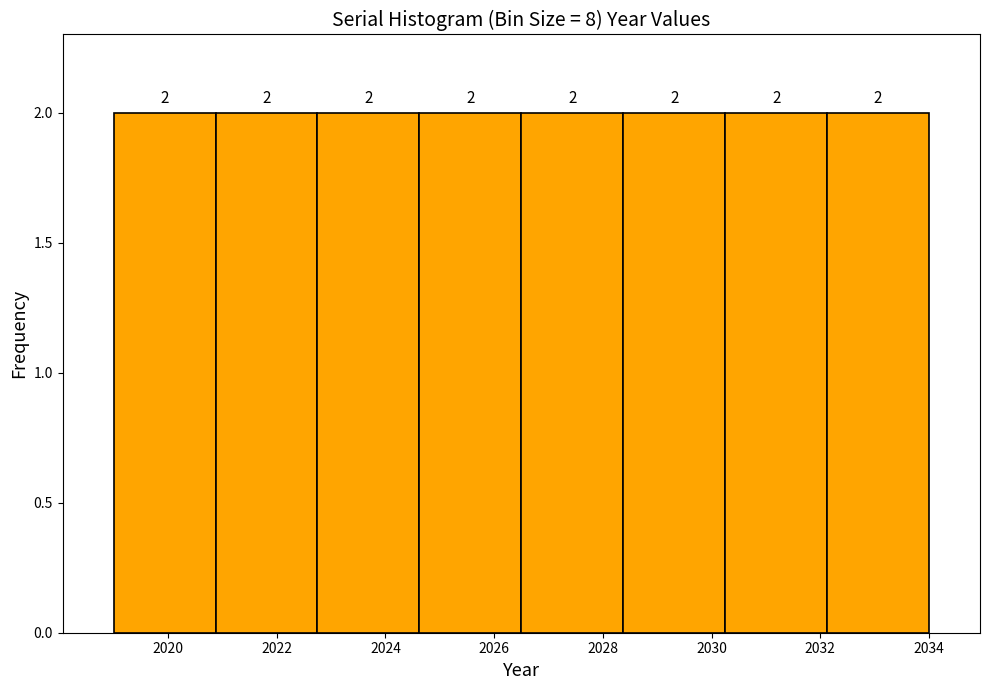

Reading left to right, list every bar in this chart as the range it spans on the x-axis followed by its height. The bar edges are not printed on the chart, so give them approximately, as read against the axis.

2019.0 to 2020.8: 2
2020.8 to 2022.8: 2
2022.8 to 2024.6: 2
2024.6 to 2026.6: 2
2026.6 to 2028.4: 2
2028.4 to 2030.2: 2
2030.2 to 2032.2: 2
2032.2 to 2034.0: 2